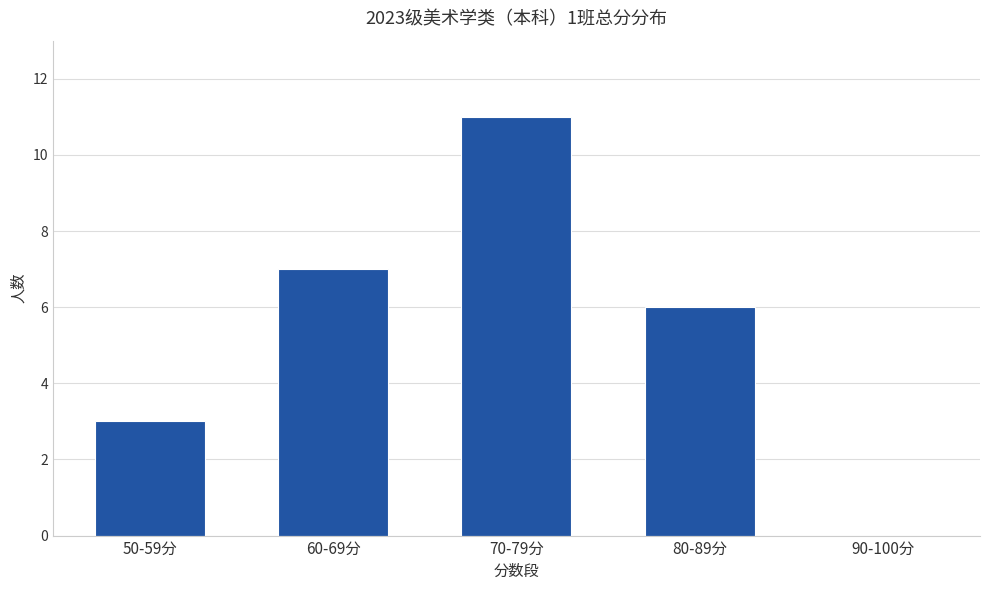

Is it true that the value at 90-100分 is 8?

False